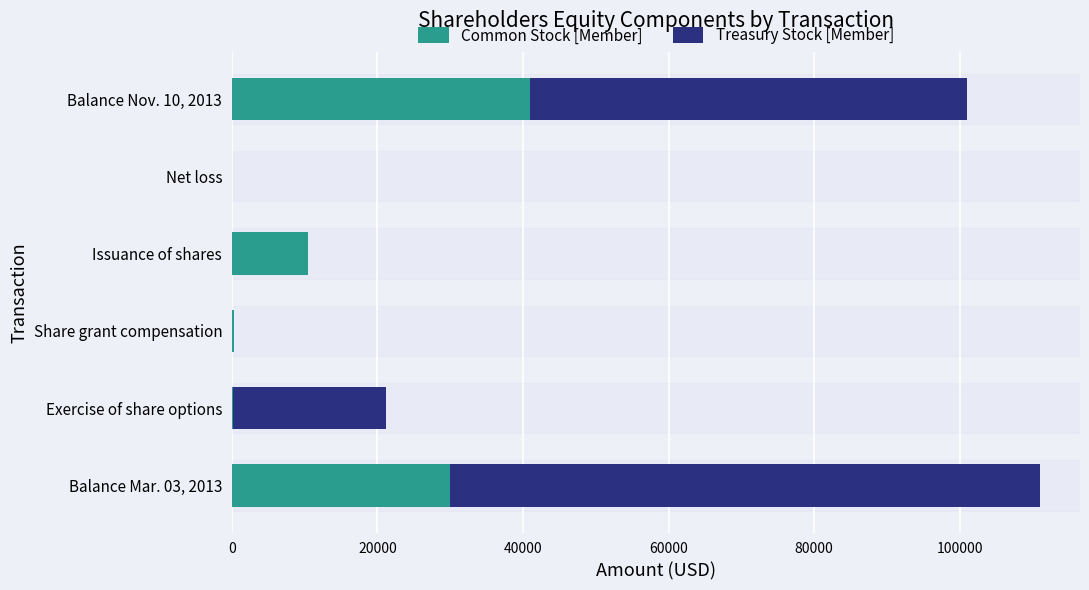

True or false: Common Stock [Member] has a value of 0 at Net loss.

True